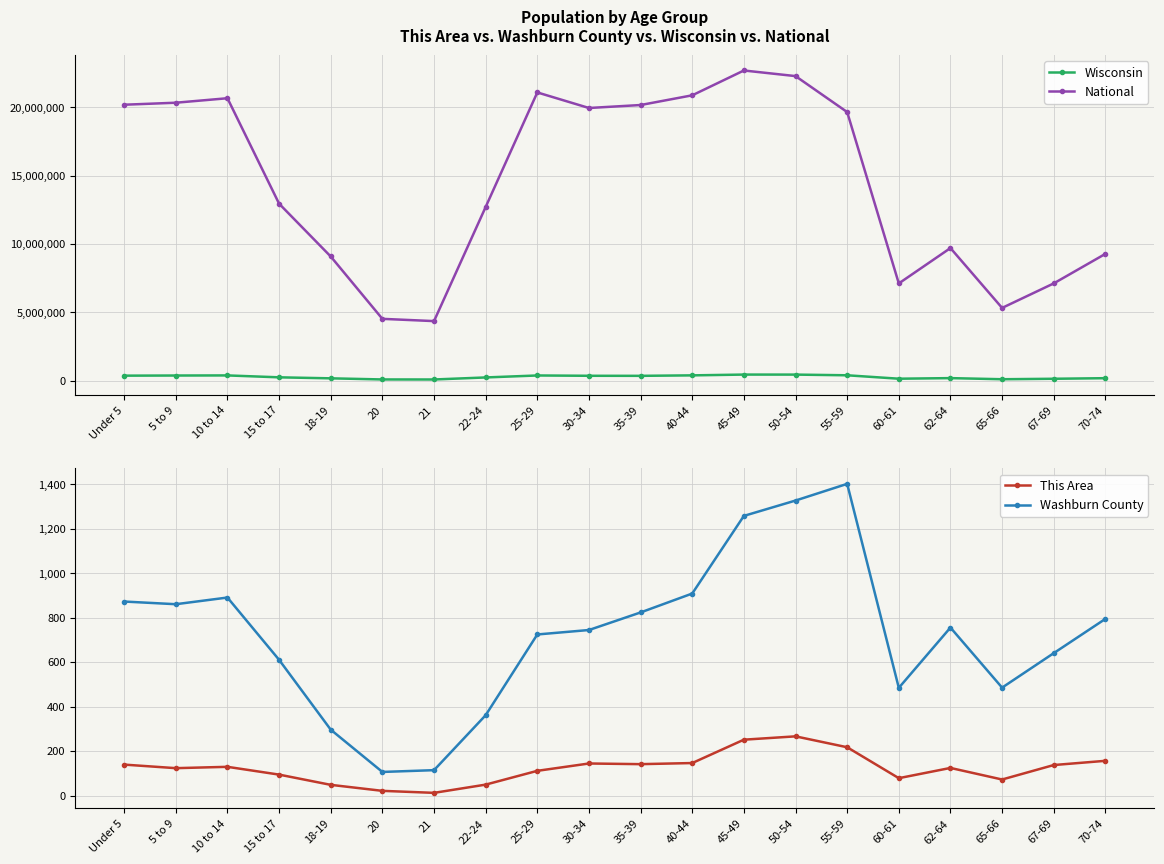

At which category does National reach its first local peak?

10 to 14